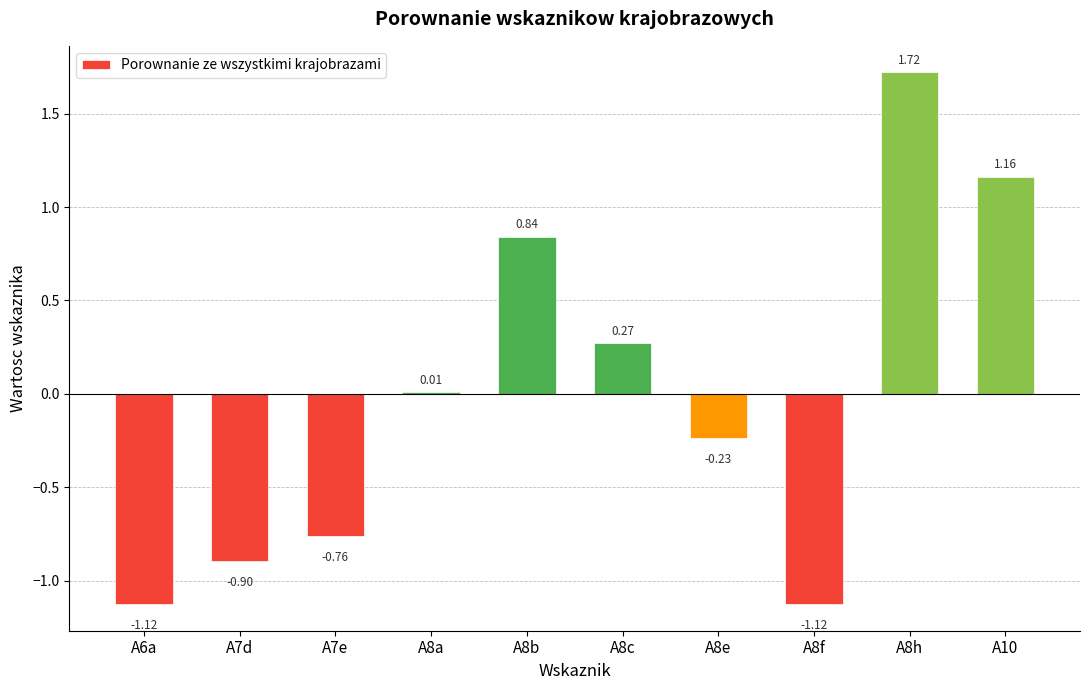

What is the change in value from A7e to A8b?

+1.6